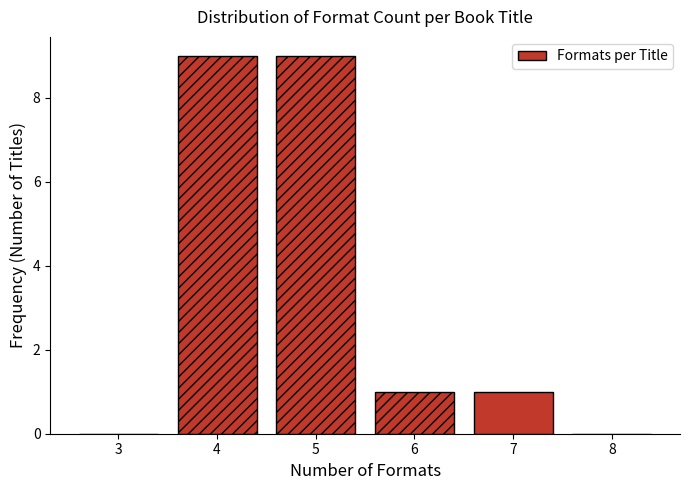

Reading right to left, what are all the values shown in this chart?

8=0	7=1	6=1	5=9	4=9	3=0